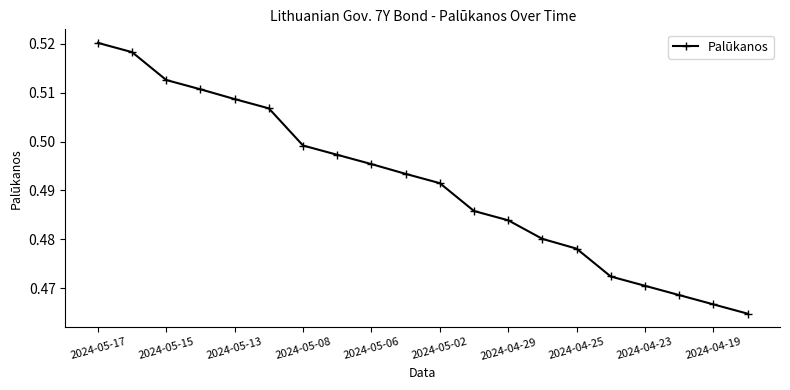

What is the sum of all values?

9.8